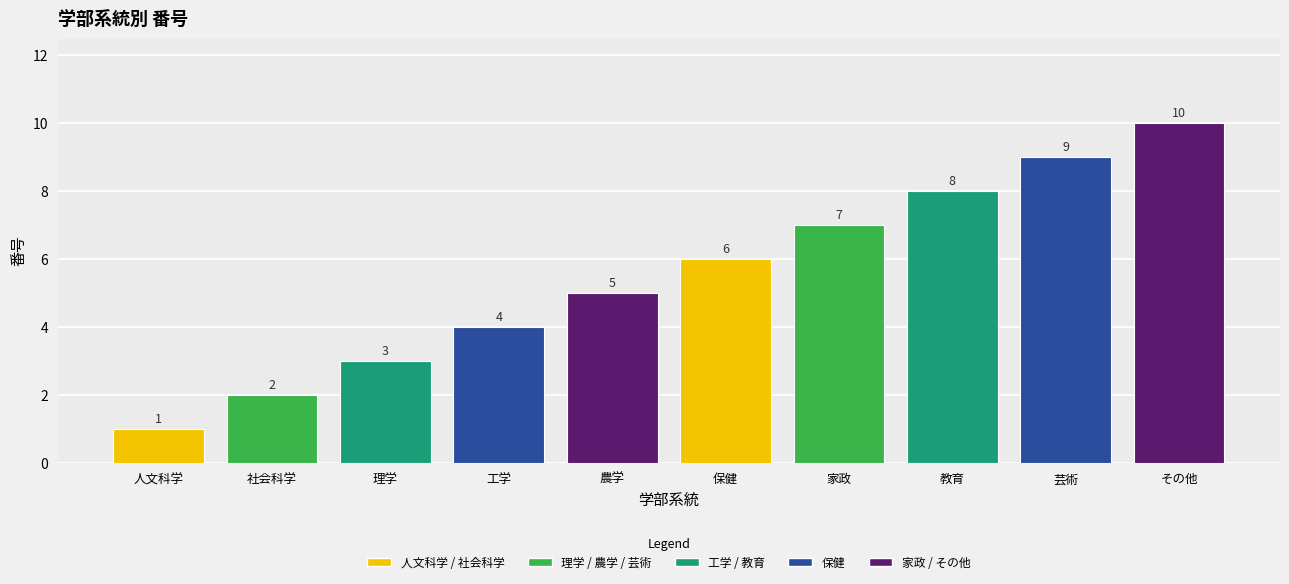

Are the bars horizontal?

No